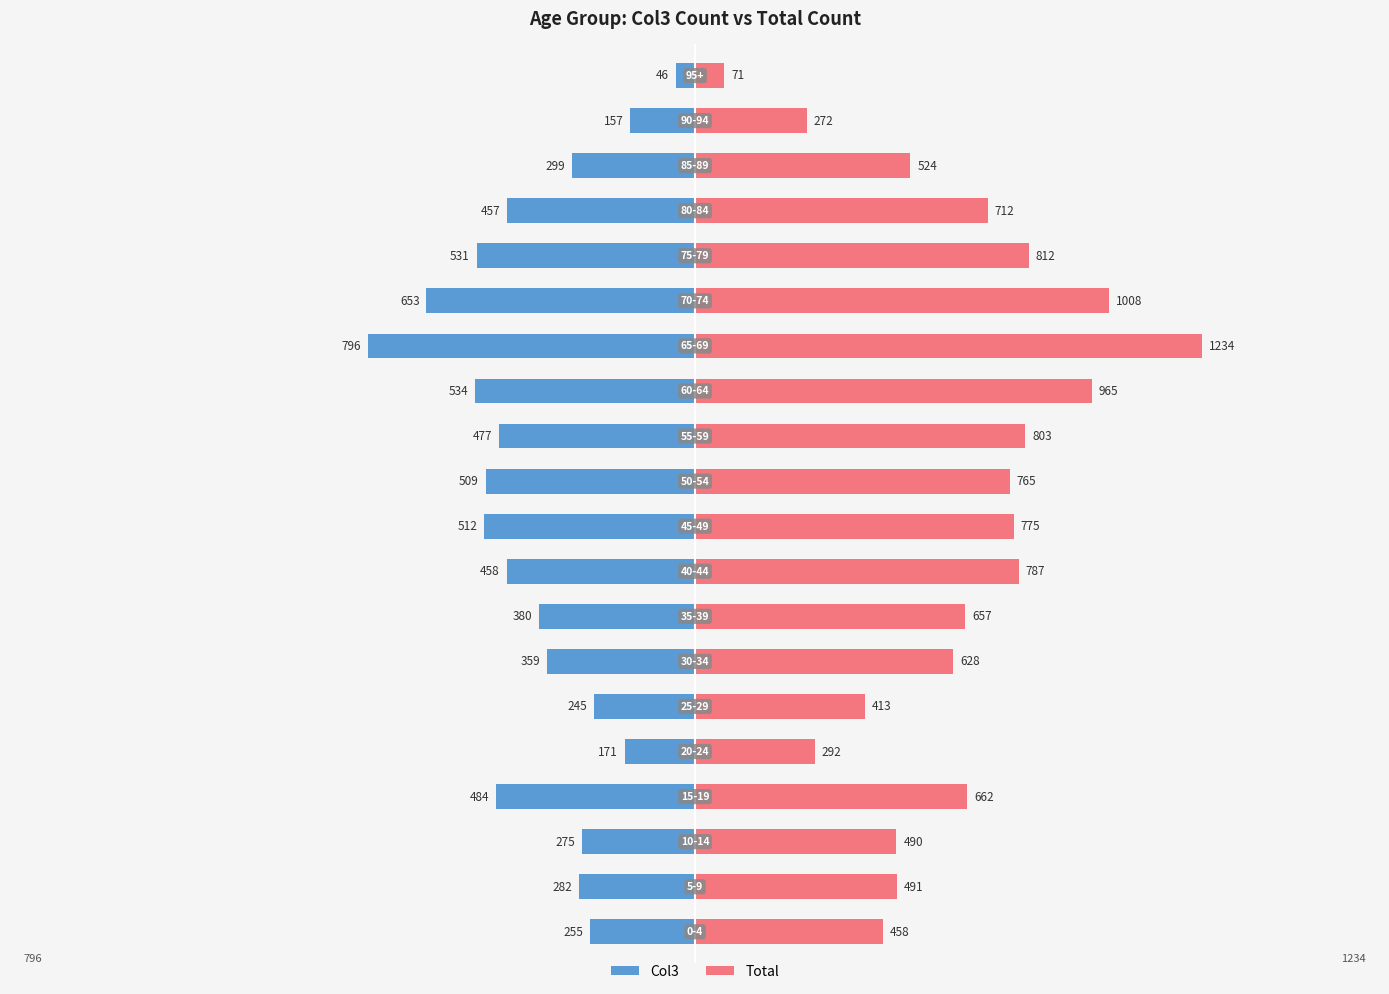

How many values in the Col3 series are below -380?

10